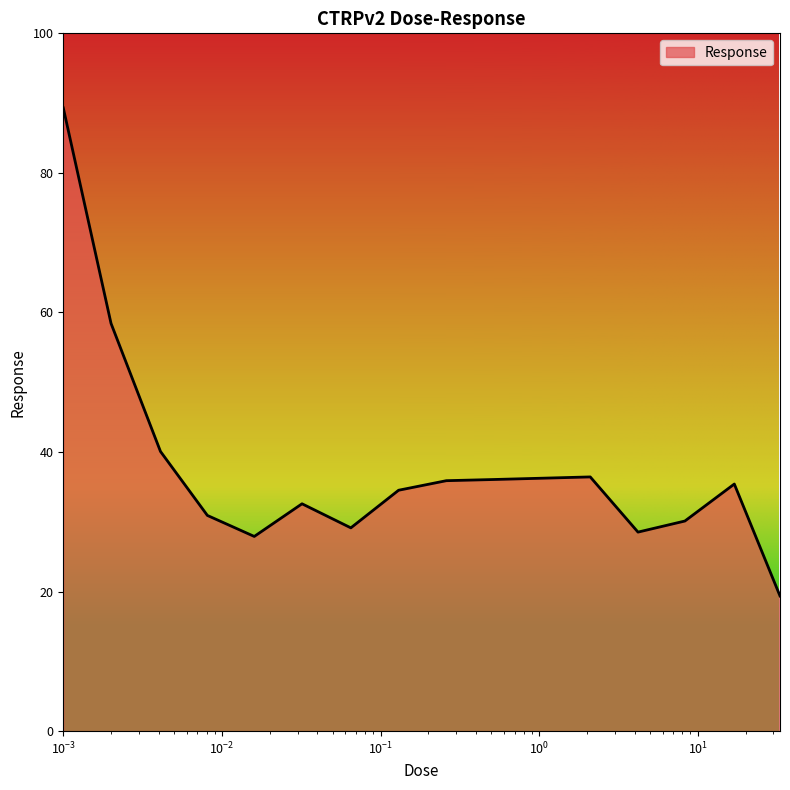

What is the greatest value displayed?

89.3